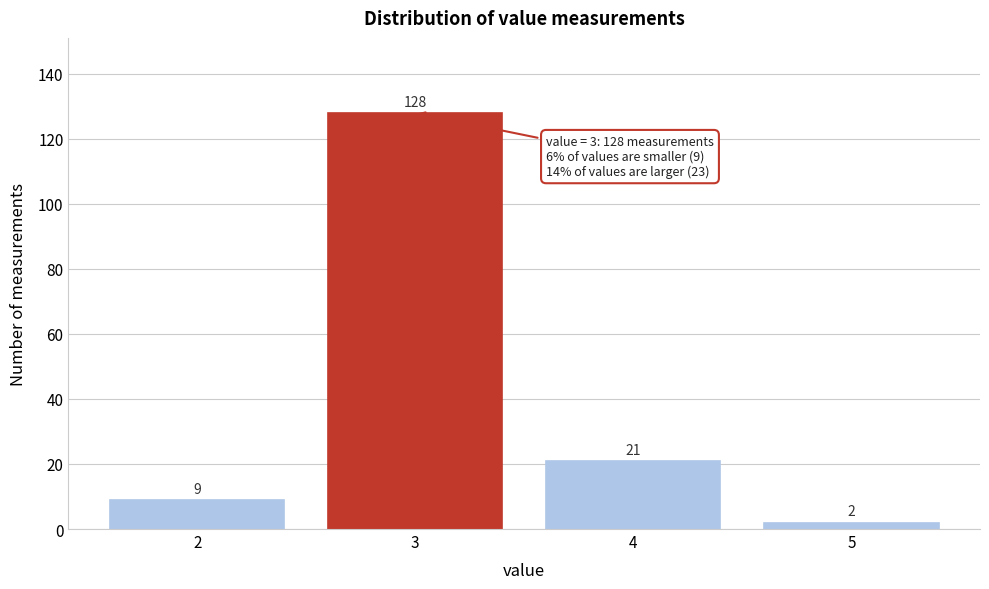

Which range on the x-axis has the tallest bar?

2.5 to 3.5